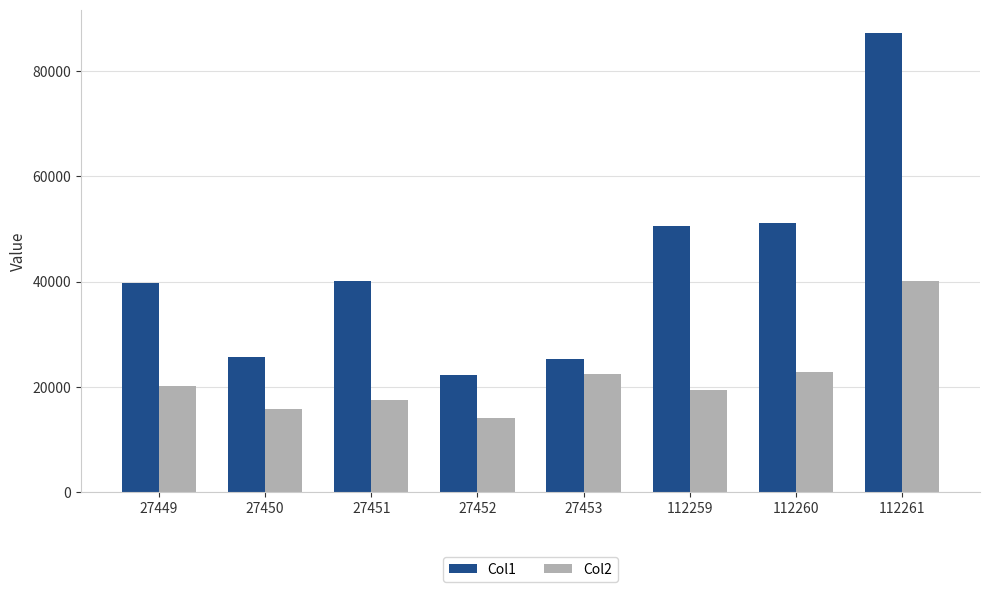

List the series in order of their overall mean, highest first.

Col1, Col2